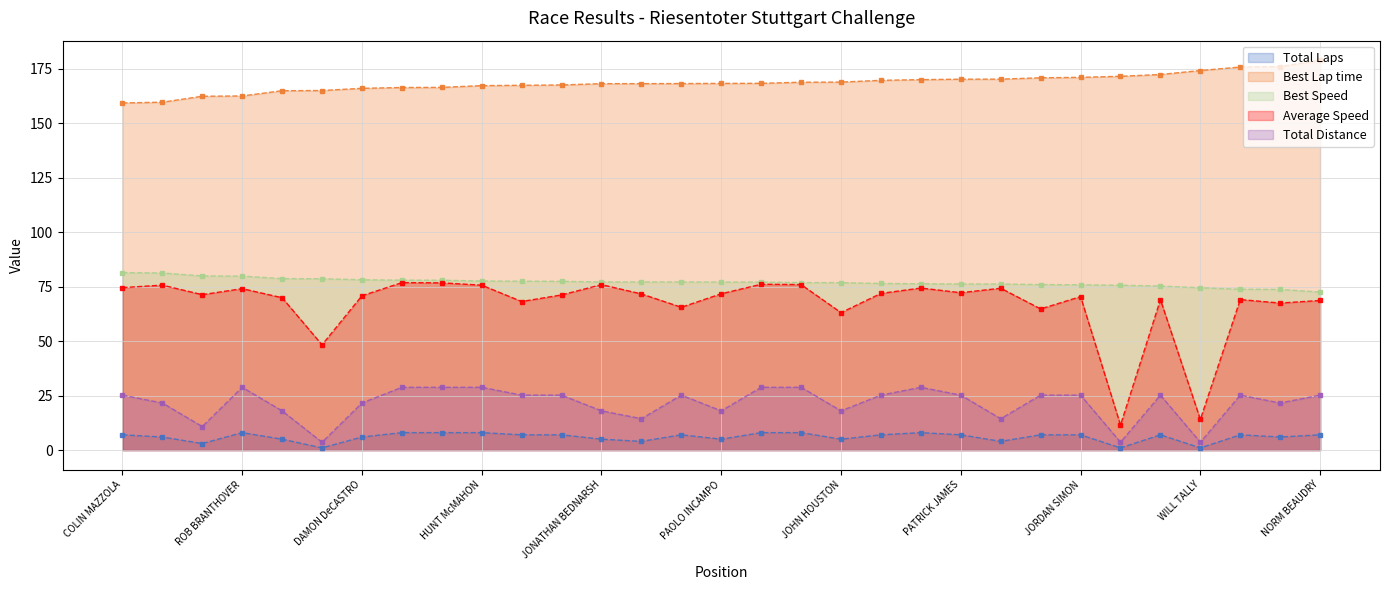

The value of Total Distance at LORENZO PUGLIANO is 18.0. True or false?

True